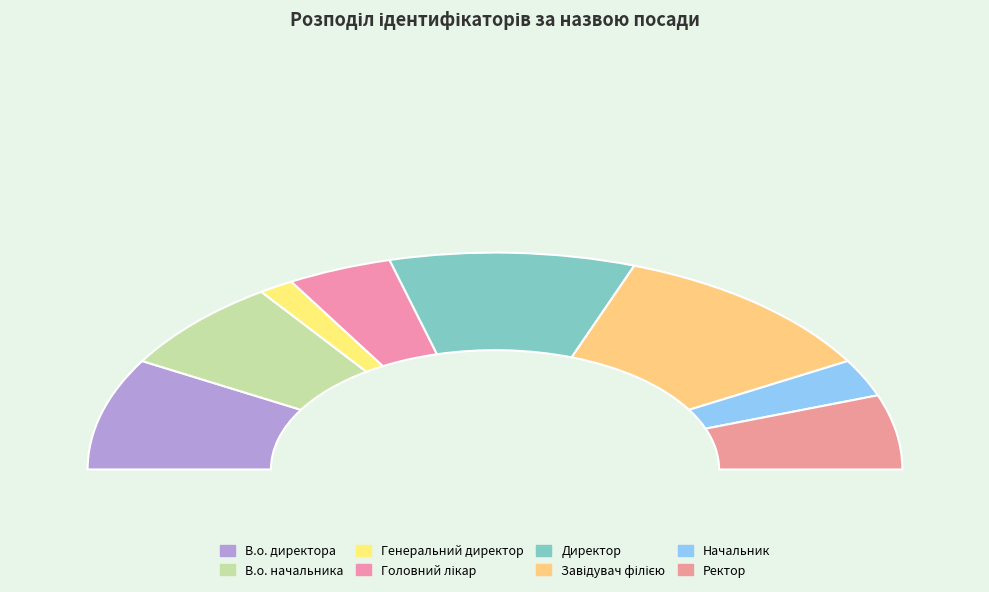

How many slices are in this pie chart?

8